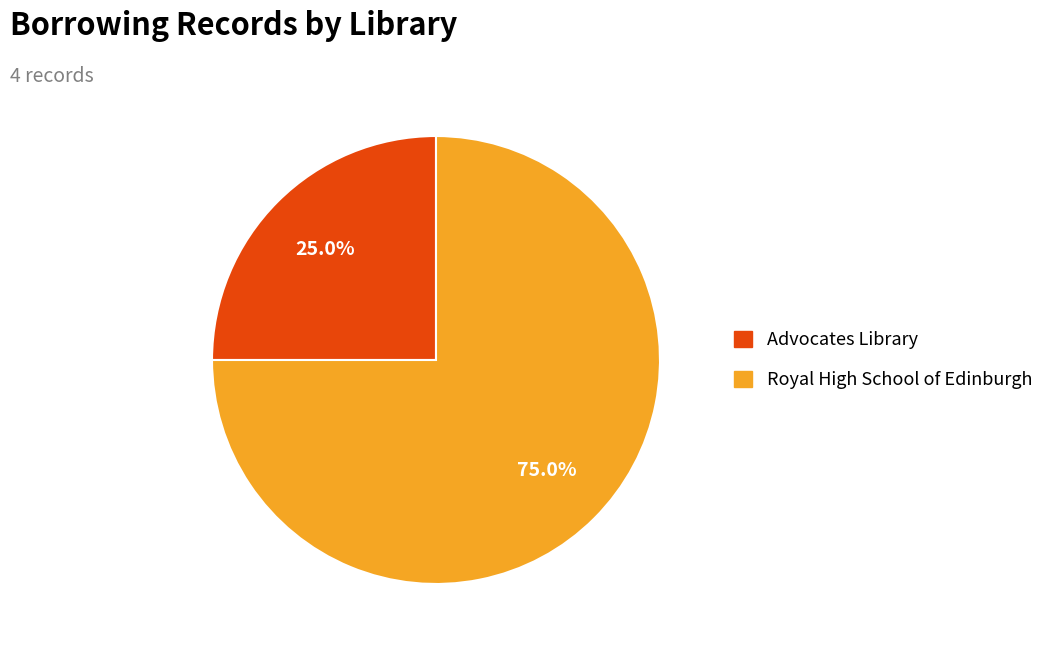

Does Royal High School of Edinburgh represent more than half of the total?

Yes